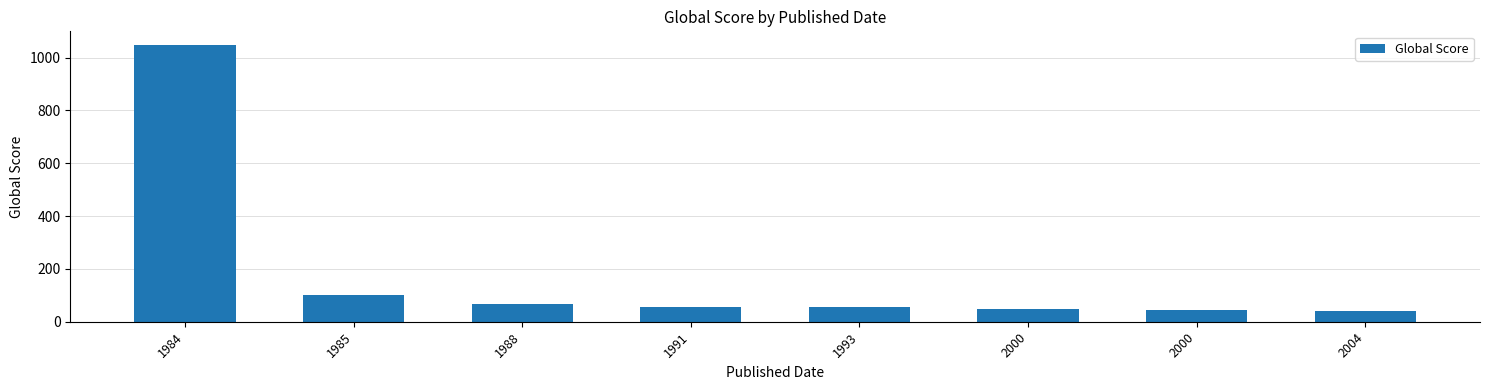

What is the difference between the maximum and second lowest values?

1001